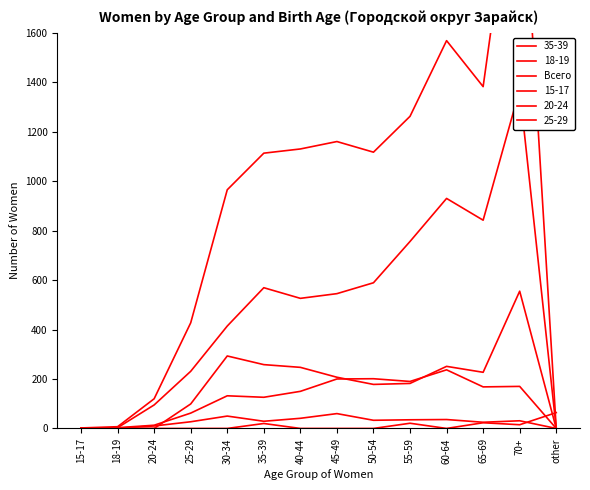

Reading right to left, extract all data points from this chart.

other=0	70+=2446	65-69=1382	60-64=1568	55-59=1262	50-54=1117	45-49=1160	40-44=1130	35-39=1113	30-34=965	25-29=427	20-24=120	18-19=7	15-17=2